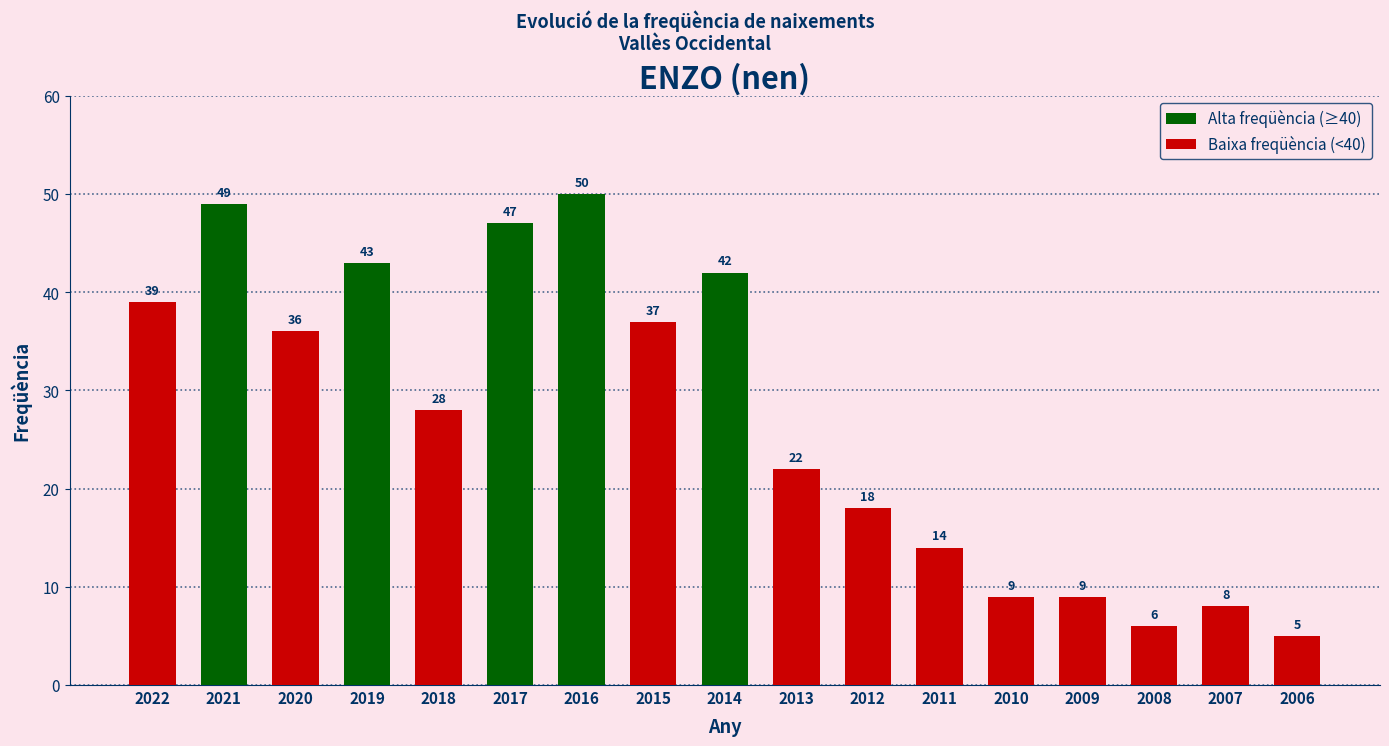

What is the average value?

27